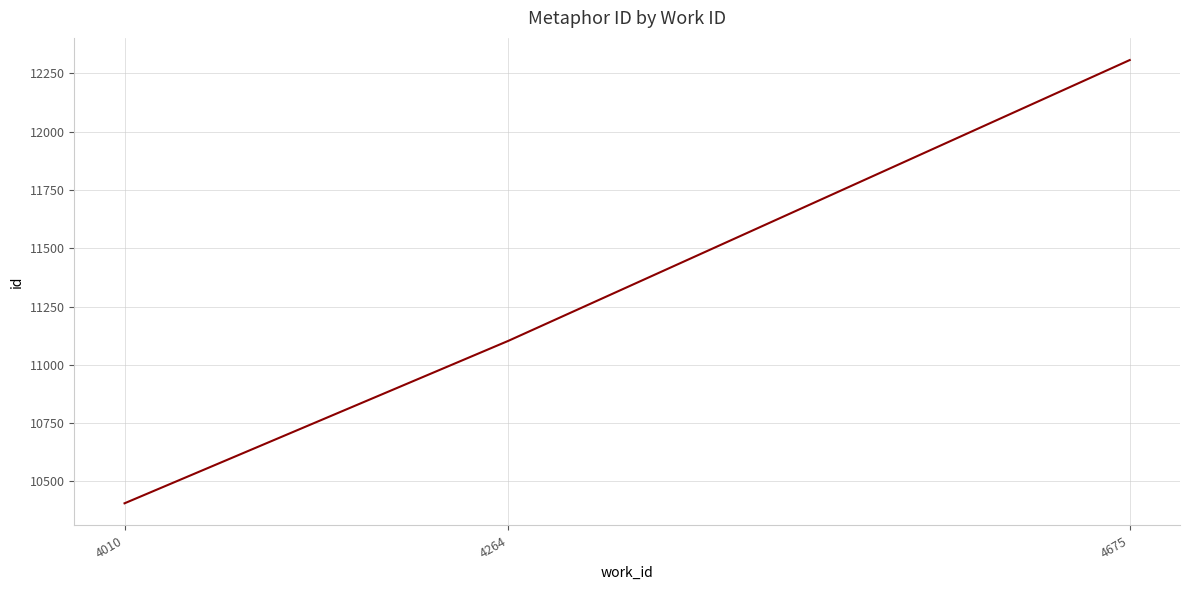

Rank the categories by value from lowest to highest.

4010, 4264, 4675